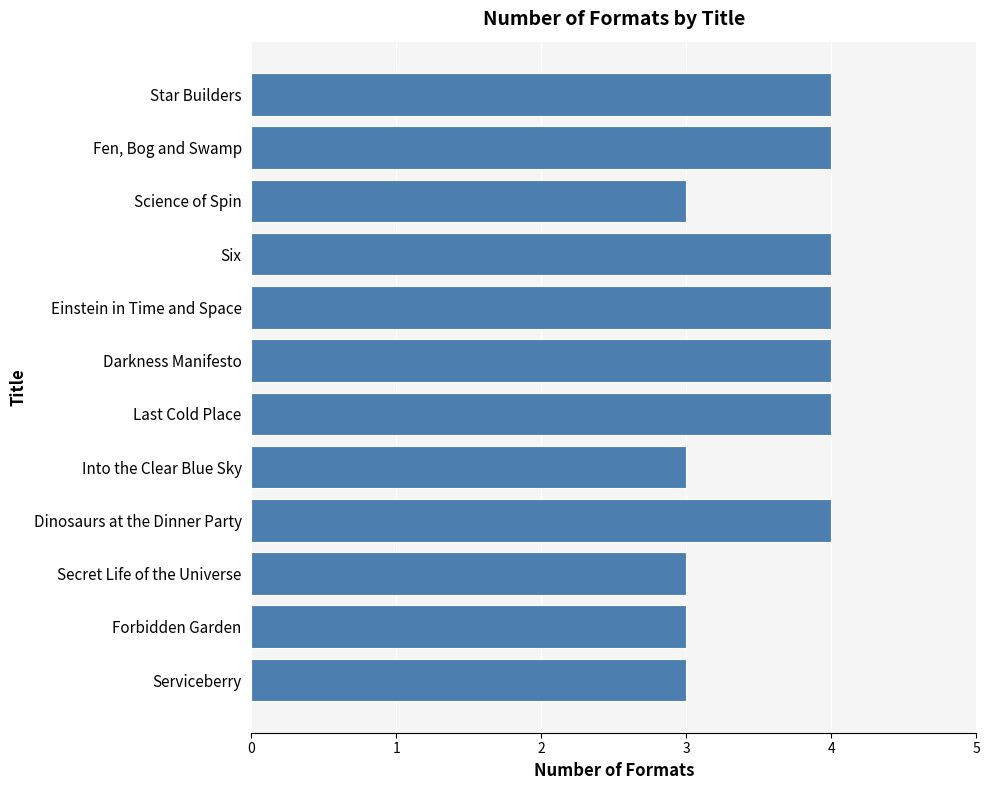

What is the minimum value shown in the chart?

3